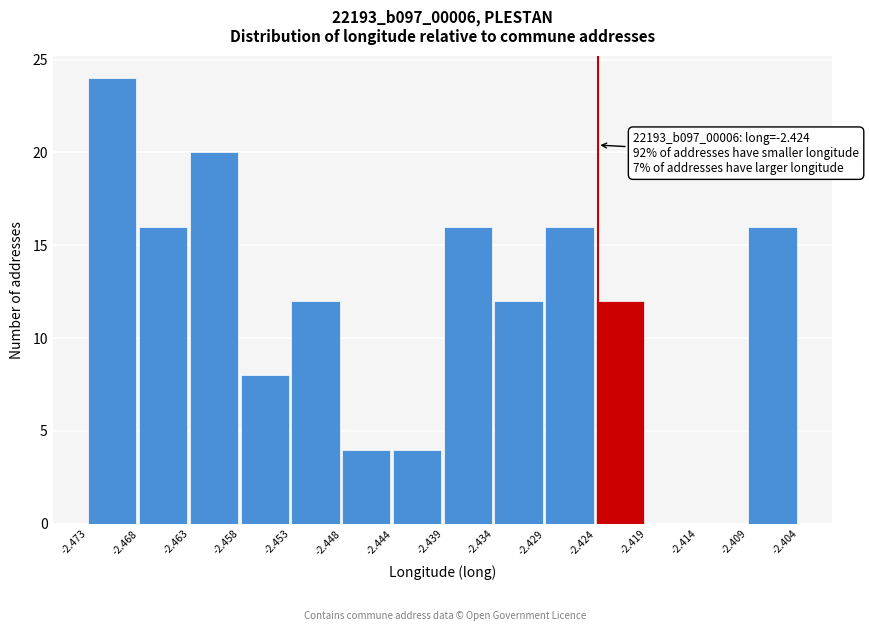

Over which range of the x-axis is the bar tallest?

-2.473 to -2.468